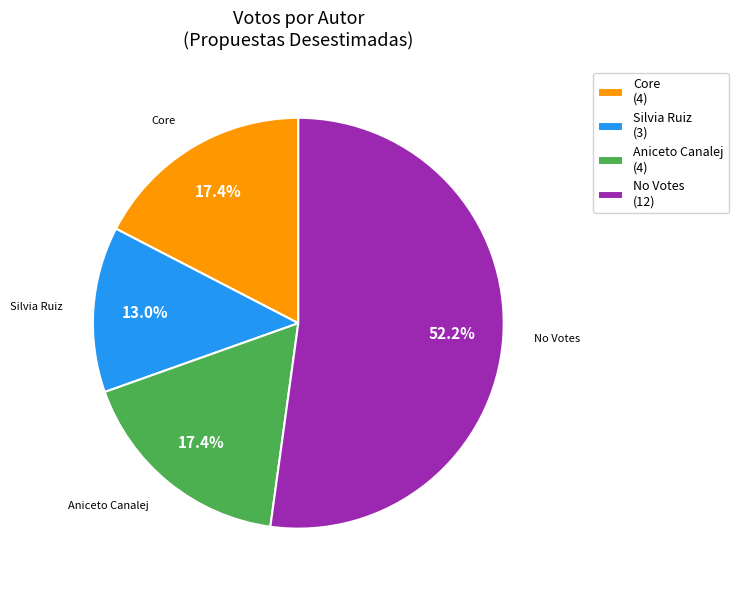

Between Silvia Ruiz (3) and Aniceto Canalej (4), which is larger?

Aniceto Canalej (4)